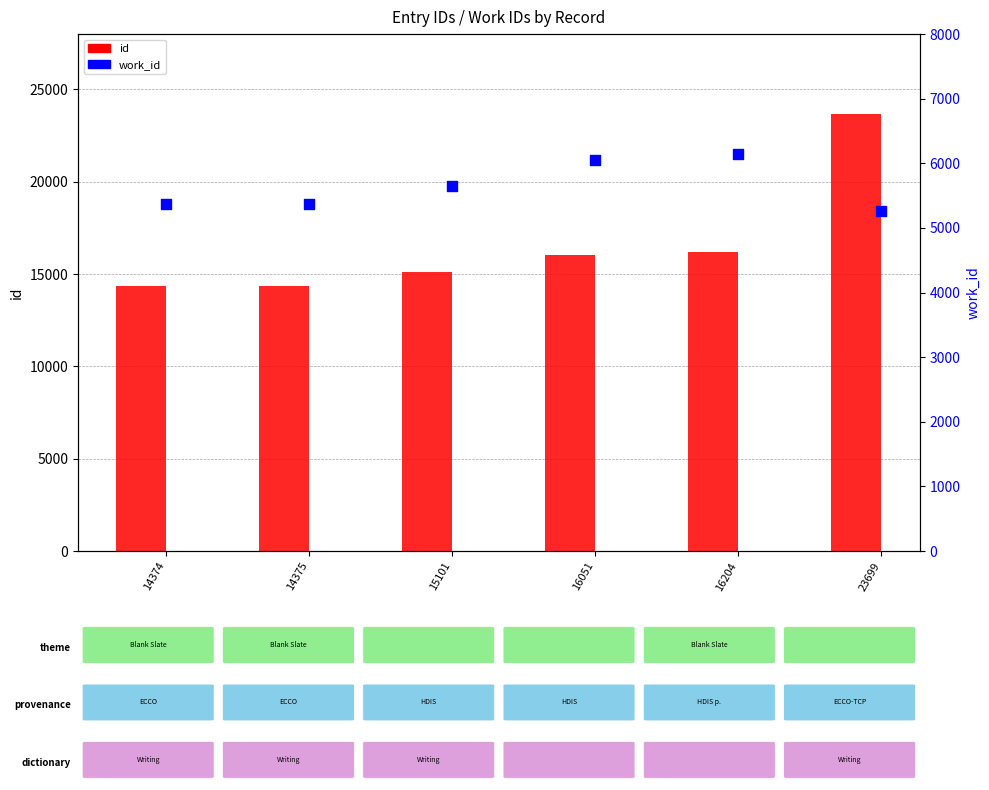

Which series contains the lowest Y value?

work_id